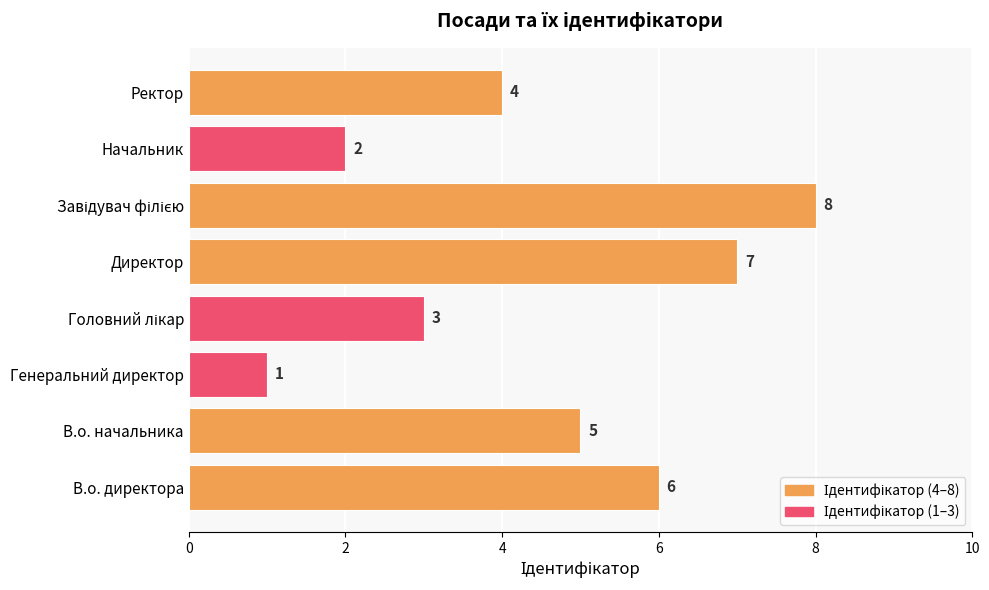

True or false: the data shows 5 at Директор.

False